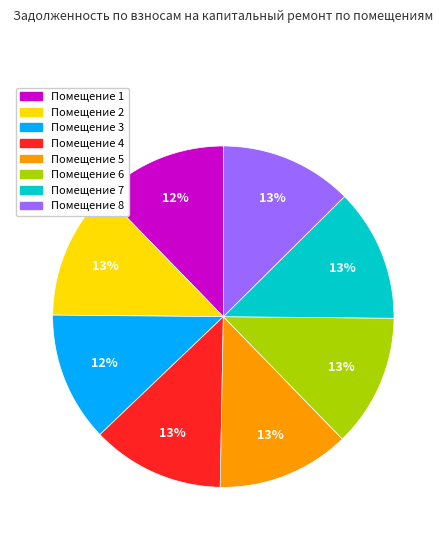

How many segments does this pie chart have?

8